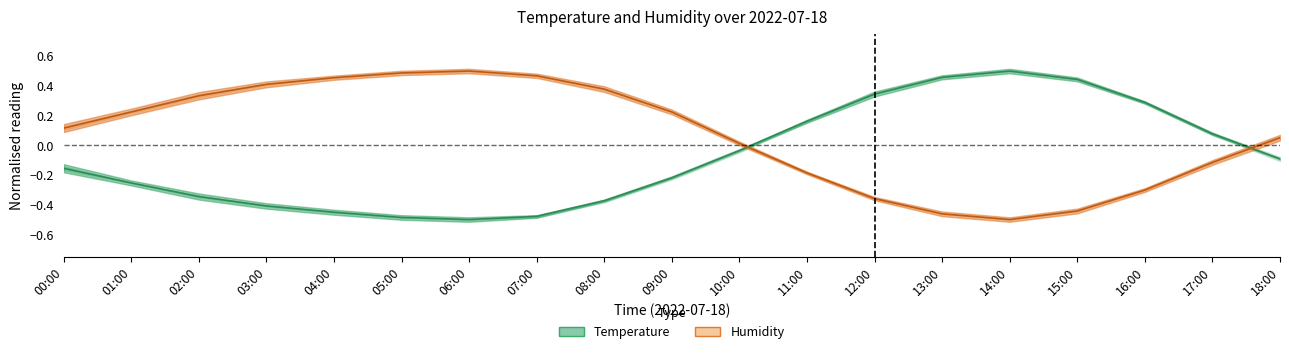

How many intersections are there between Temperature and Humidity?

2